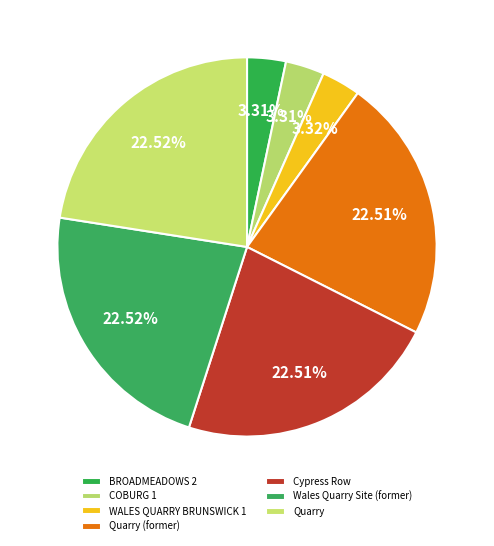

To the nearest percent, what portion does WALES QUARRY BRUNSWICK 1 represent?

3%